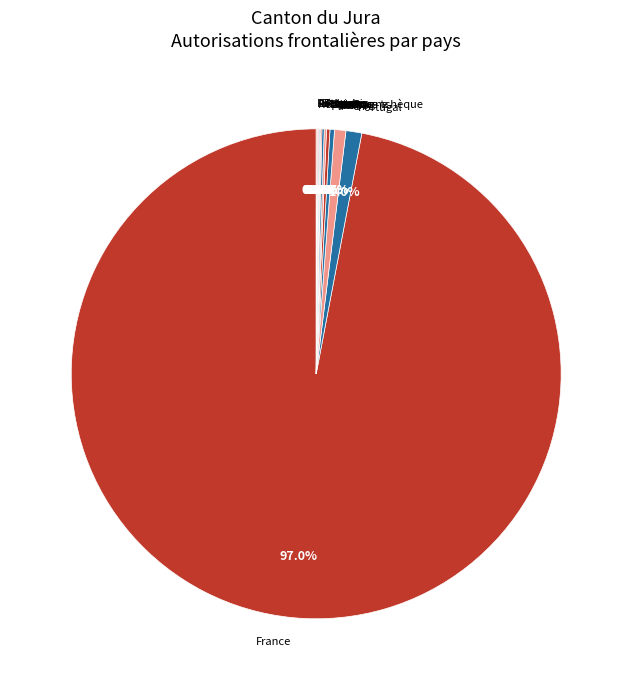

Between France and Portugal, which is larger?

France